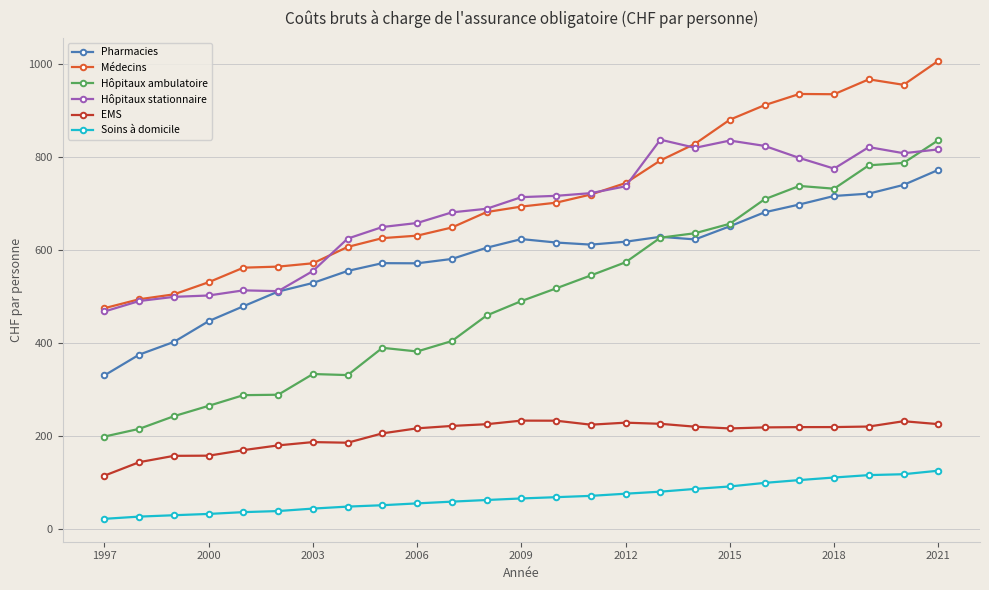

True or false: Médecins has more than 0 interior local peaks.

True